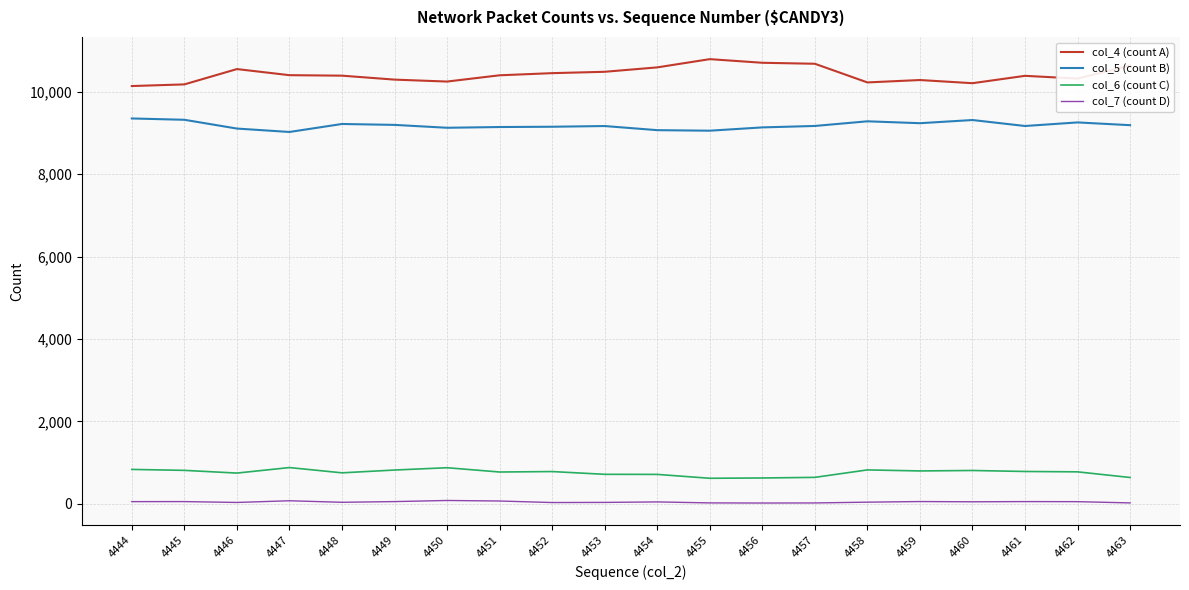

What is the difference between the maximum and minimum values in the col_6 (count C) series?

260